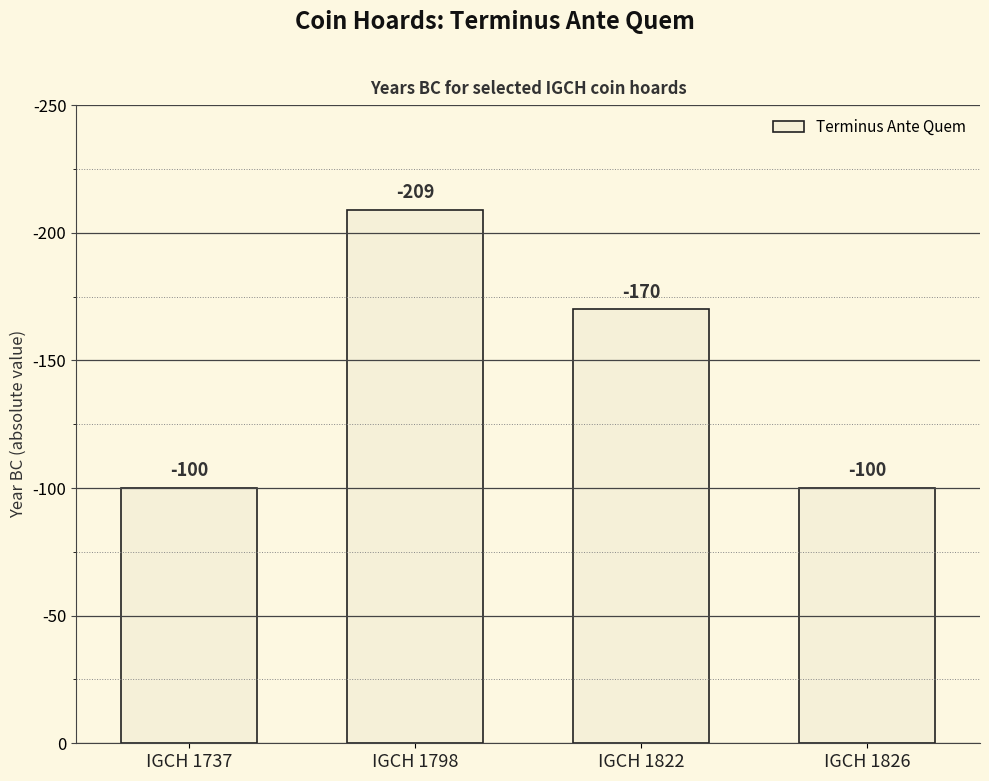

Does the chart contain stacked bars?

No